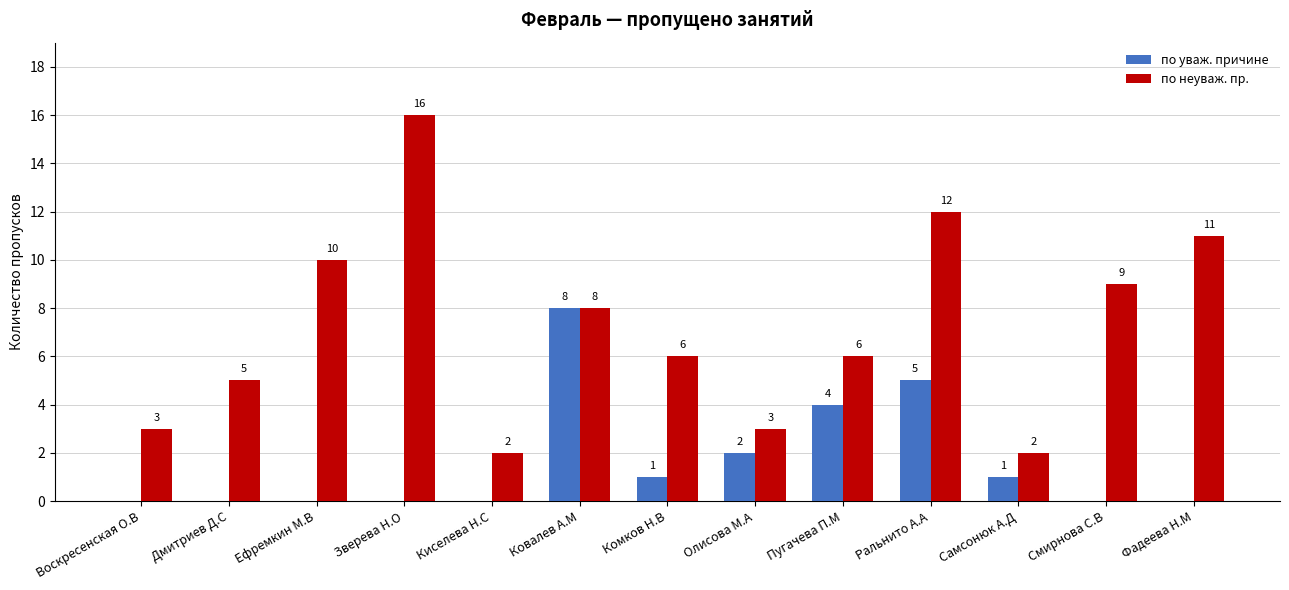

The по уваж. причине series shows 0 at Киселева Н.С. True or false?

True